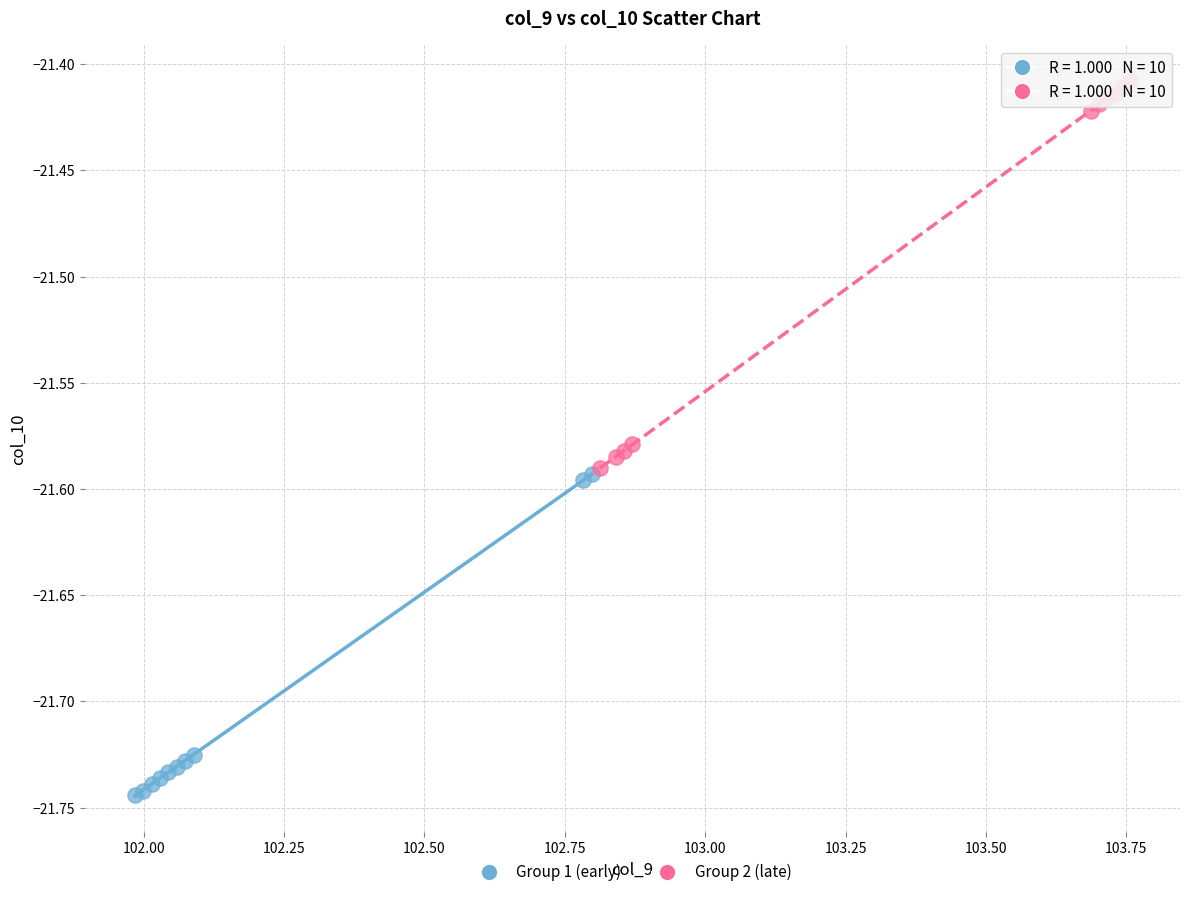

Which series contains the highest Y value?

Group 2 (late)